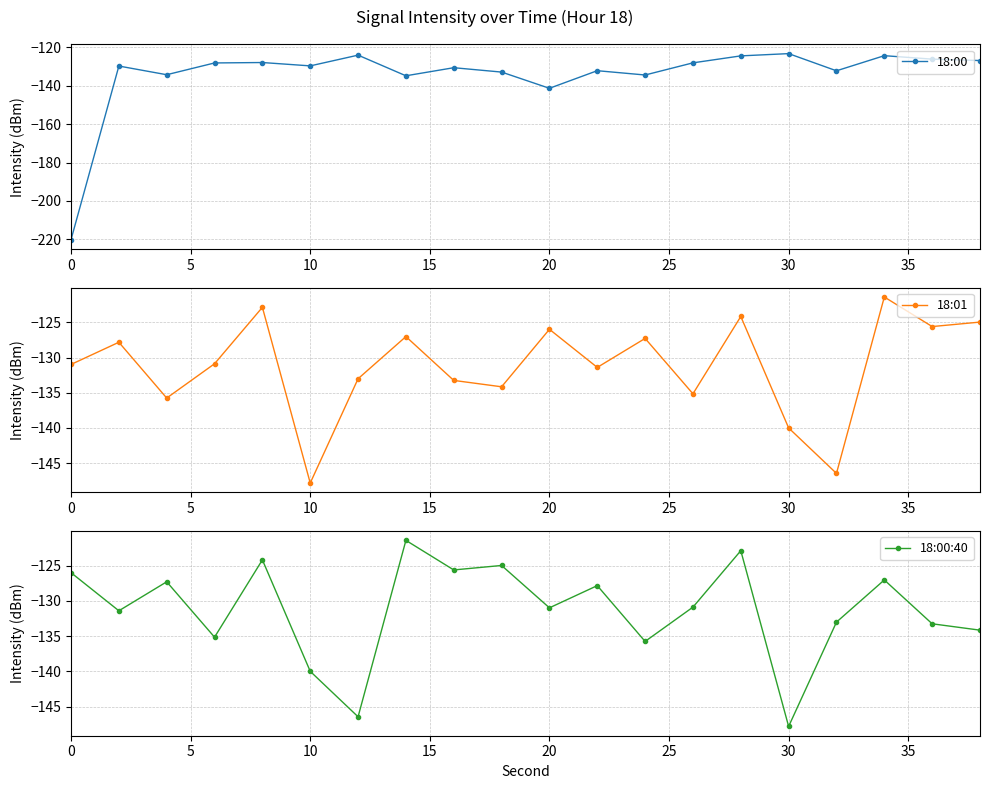

True or false: 18:01 and 18:00 intersect in this chart.

True